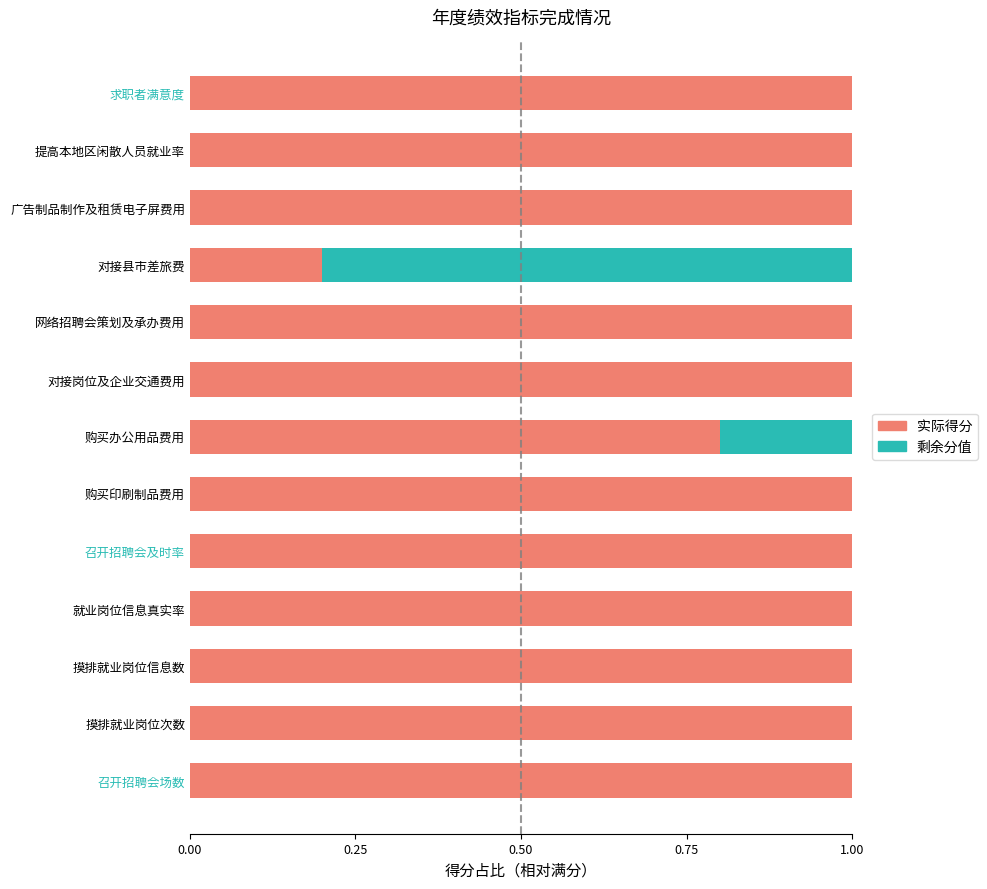

The value of 实际得分 at 购买办公用品费用 is 0.8. True or false?

True